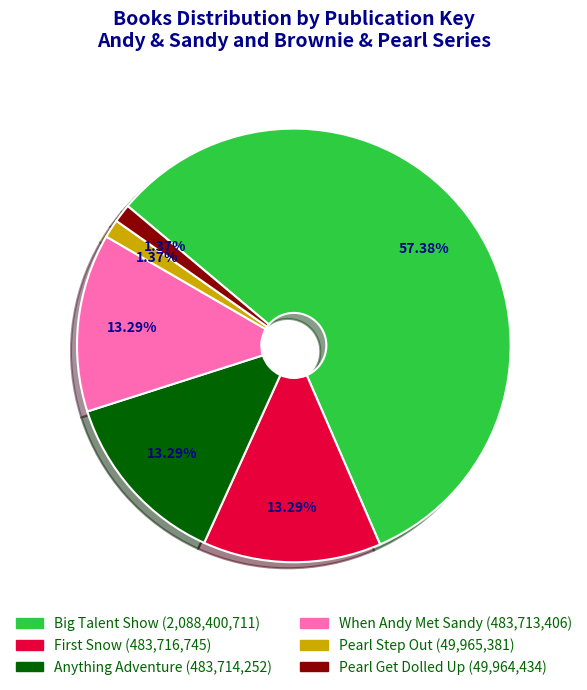

To the nearest percent, what is the average slice percentage?

17%